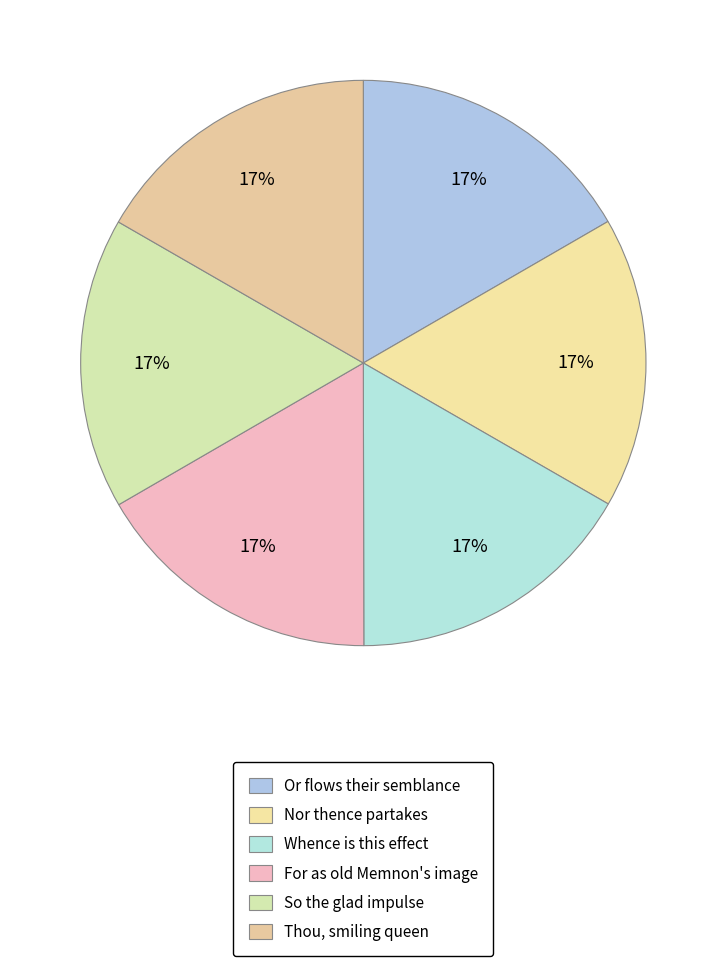

Does Nor thence partakes account for over 50% of the chart?

No